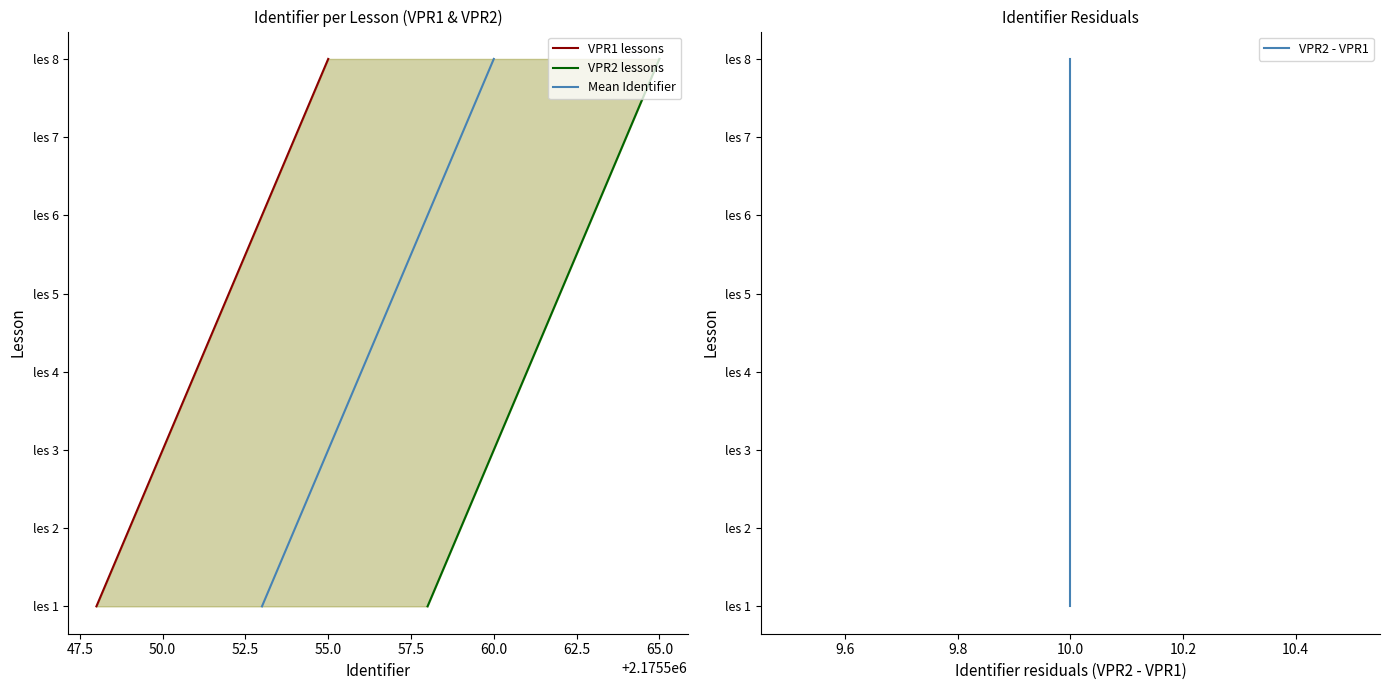

True or false: VPR2 lessons has more than 2 interior local peaks.

False